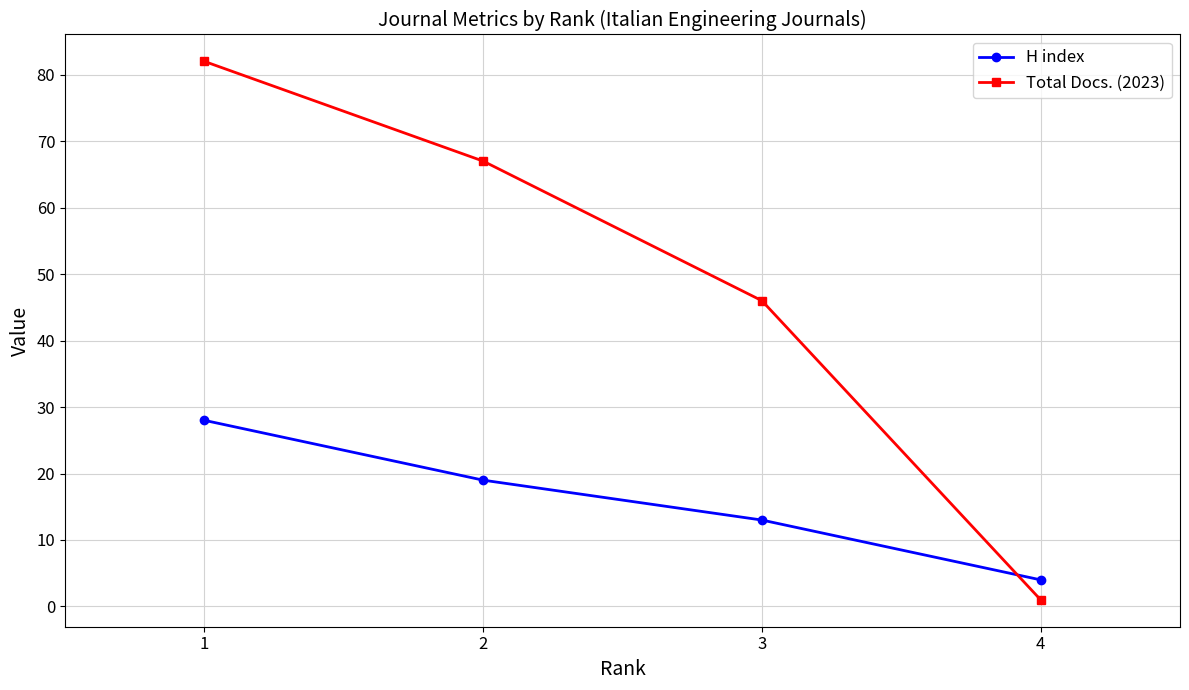

How many data points in Total Docs. (2023) are less than 67?

2